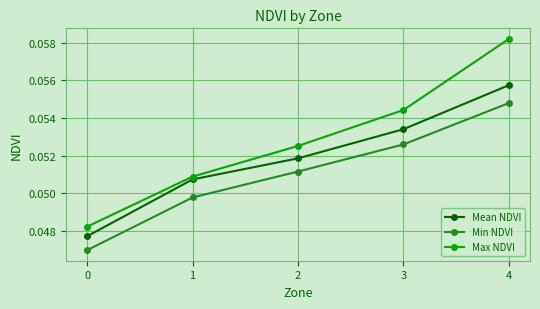

Count the number of data series in this chart.

3